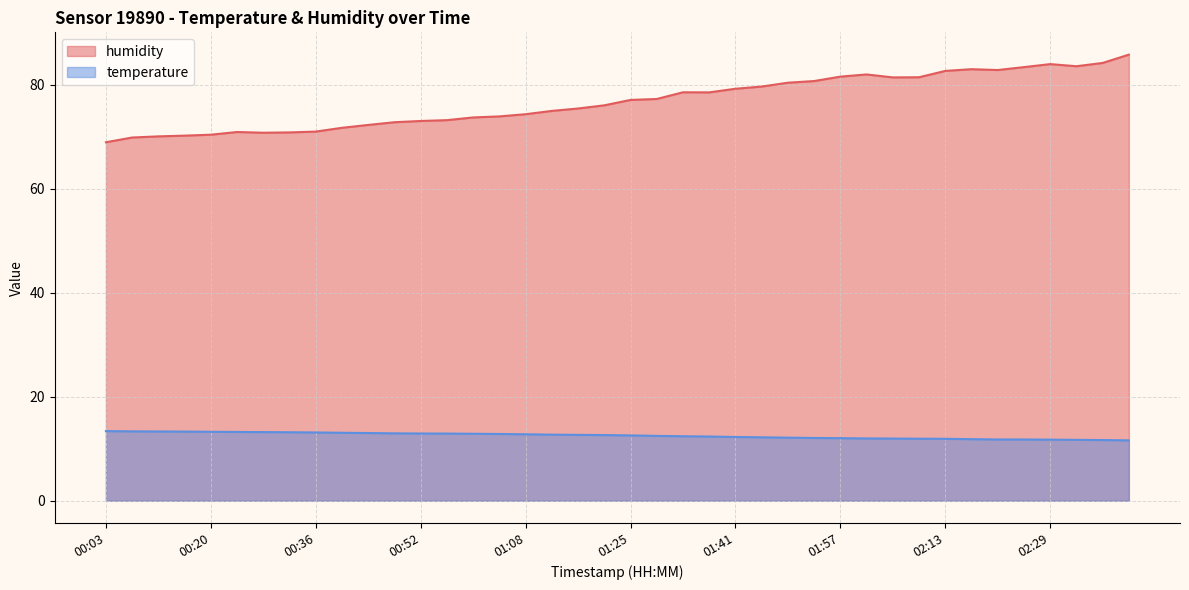

What position from the left is 01:57?

29